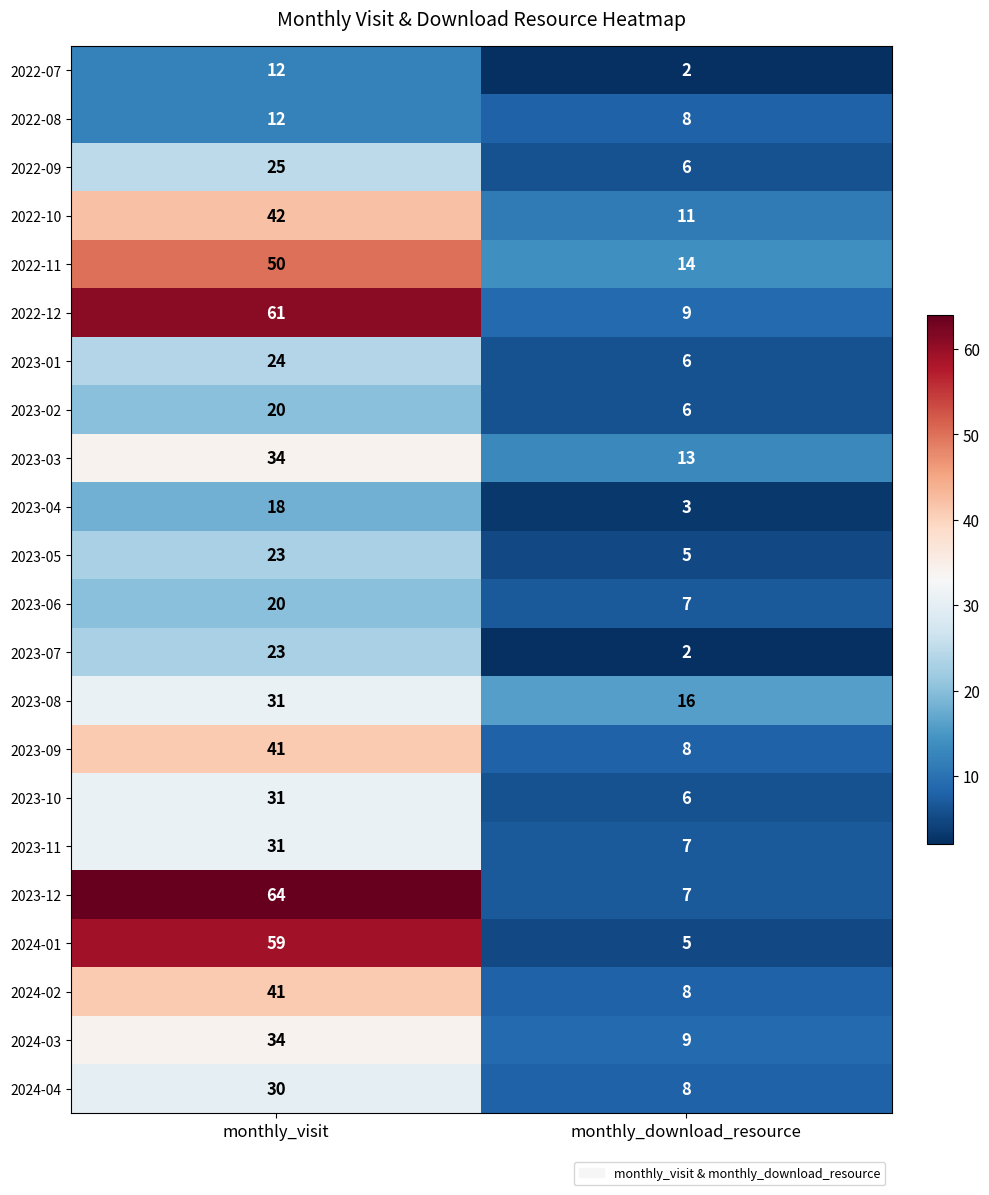

What is the approximate value of 2023-12 at monthly_visit?

64